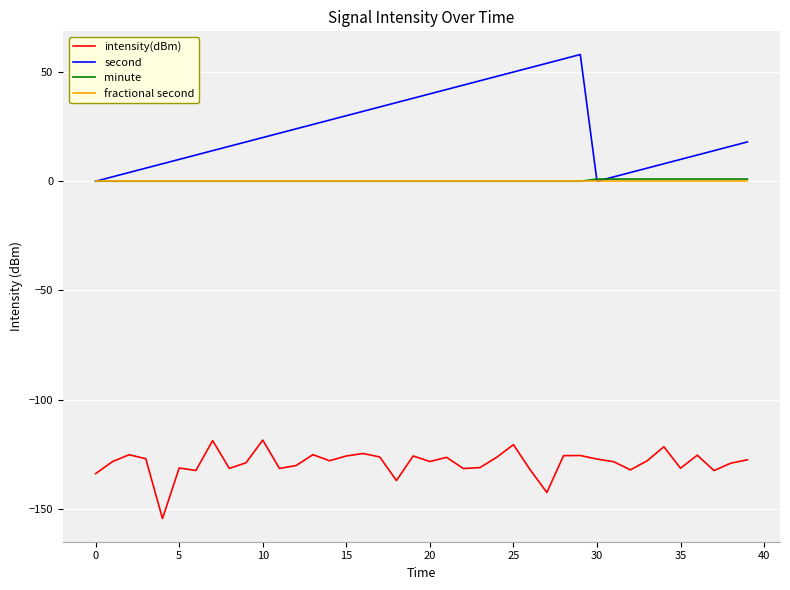

Does the chart display data point markers on the line(s)?

No